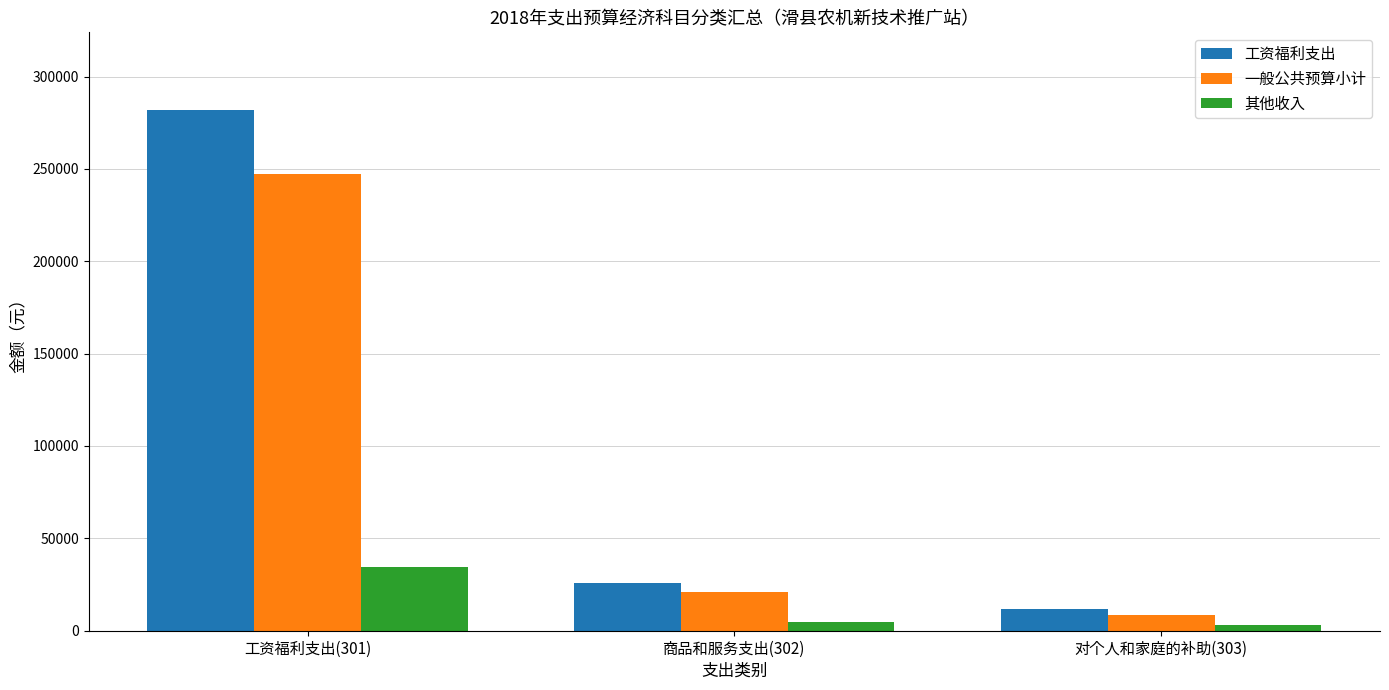

What is the difference between the highest and lowest values at 工资福利支出(301)?

247011.4